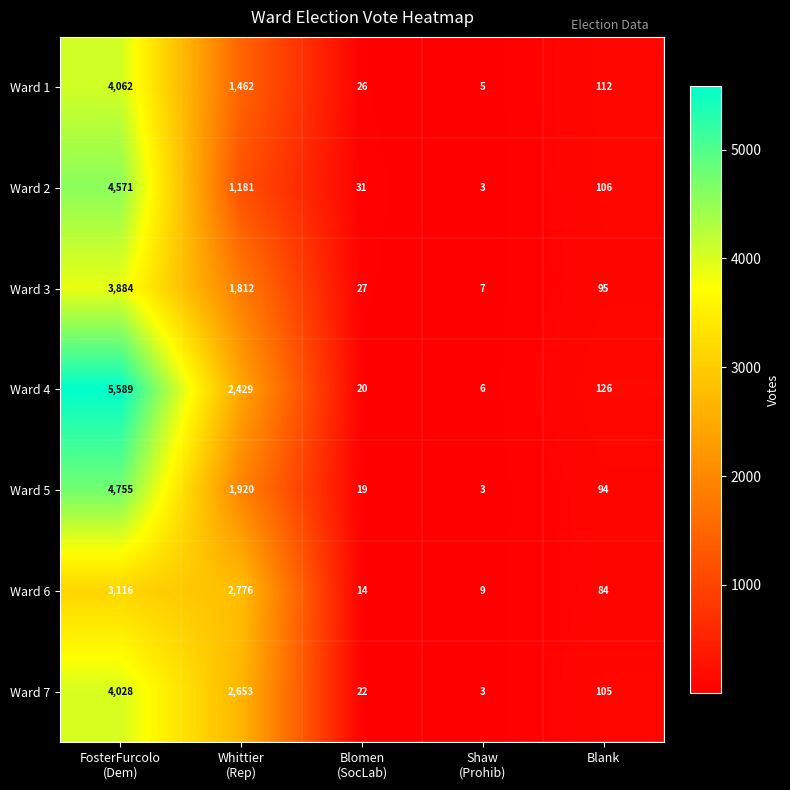

Which series has the widest spread of values?

Ward 4